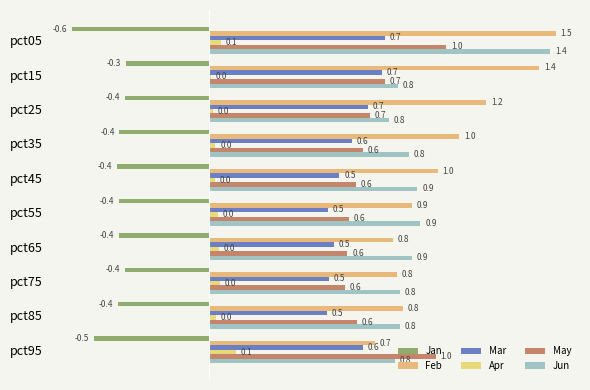

Count the number of data series in this chart.

6